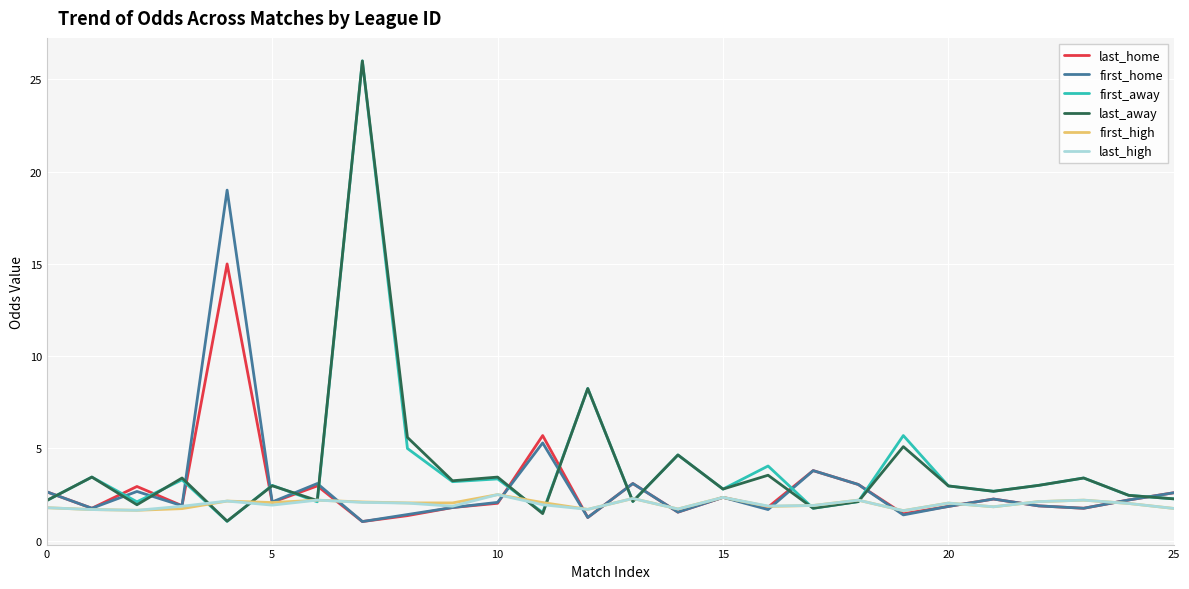

What is the highest value of the first_high series?

2.5